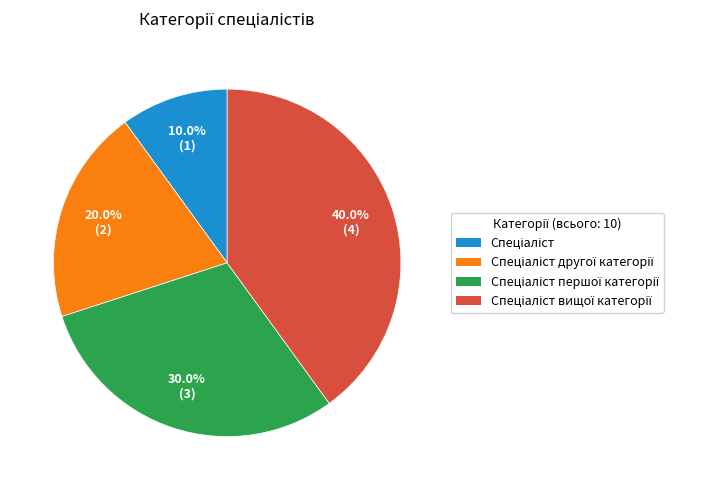

Is there a majority slice in this chart?

No